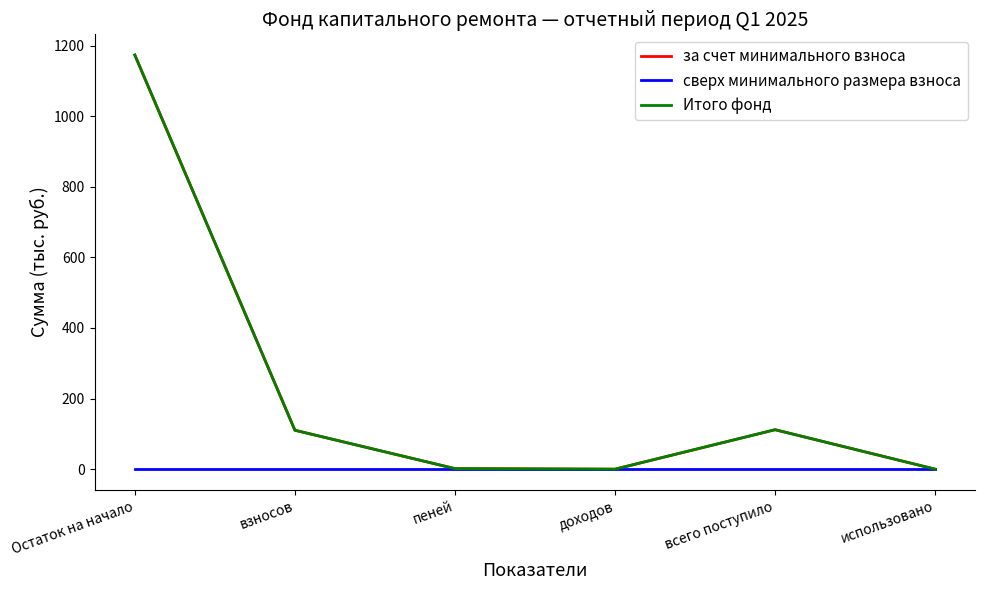

Reading left to right, list all the values displayed in this chart.

за счет минимального взноса: 1173.2	110.2	1.5	0.0	111.8	0.0
сверх минимального размера взноса: 0.0	0.0	0.0	0.0	0.0	0.0
Итого фонд: 1173.2	110.2	1.5	0.0	111.8	0.0